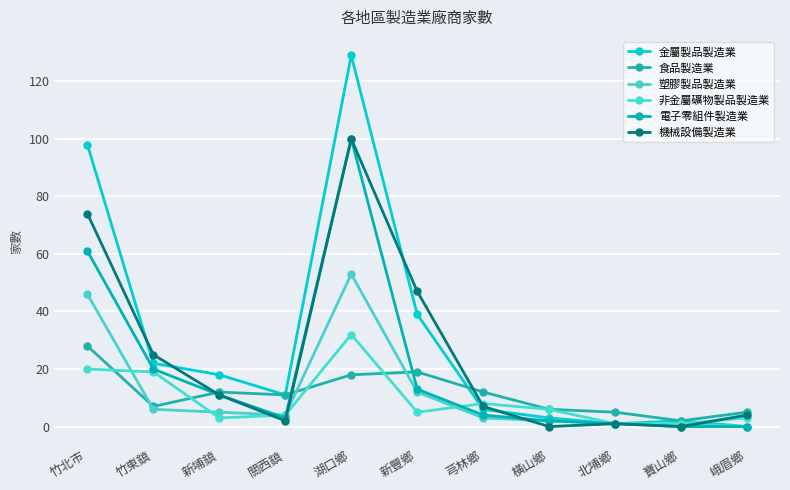

Read the 金屬製品製造業 value at 芎林鄉.

6